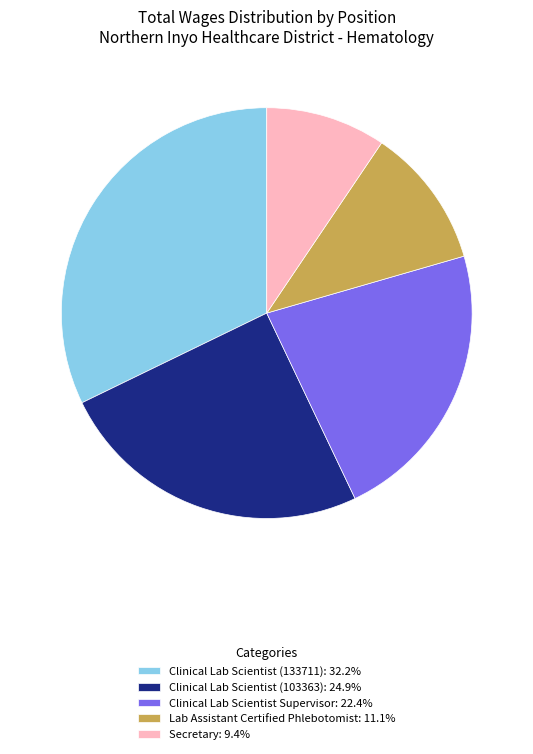

What is the ratio of the value at Clinical Lab Scientist (133711) to the value at Lab Assistant Certified Phlebotomist?

2.9